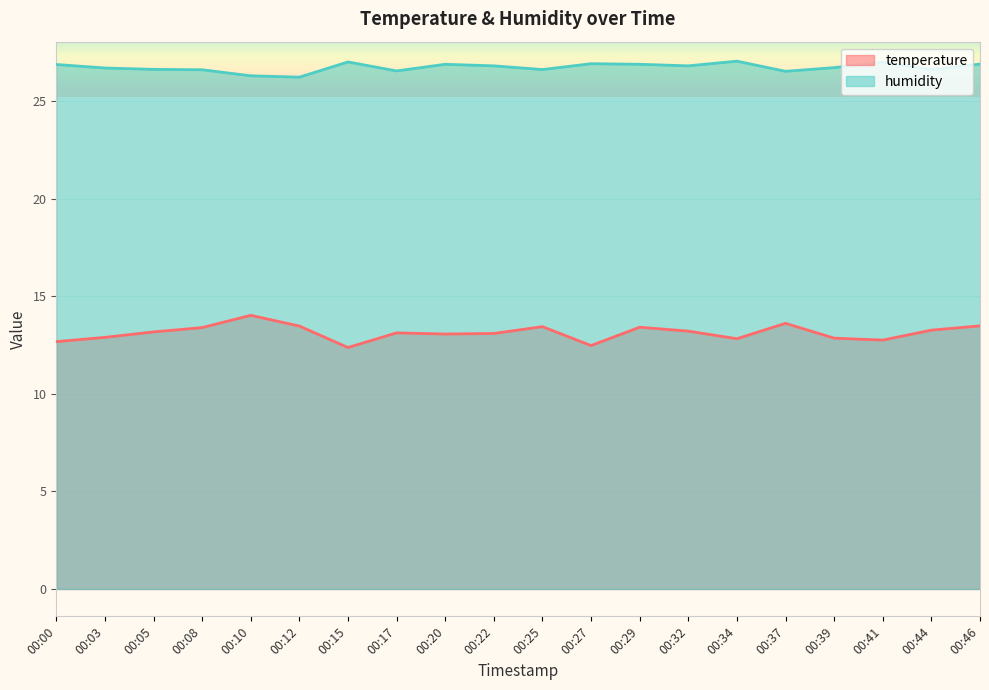

Rank the series by their maximum value, from highest to lowest.

humidity, temperature